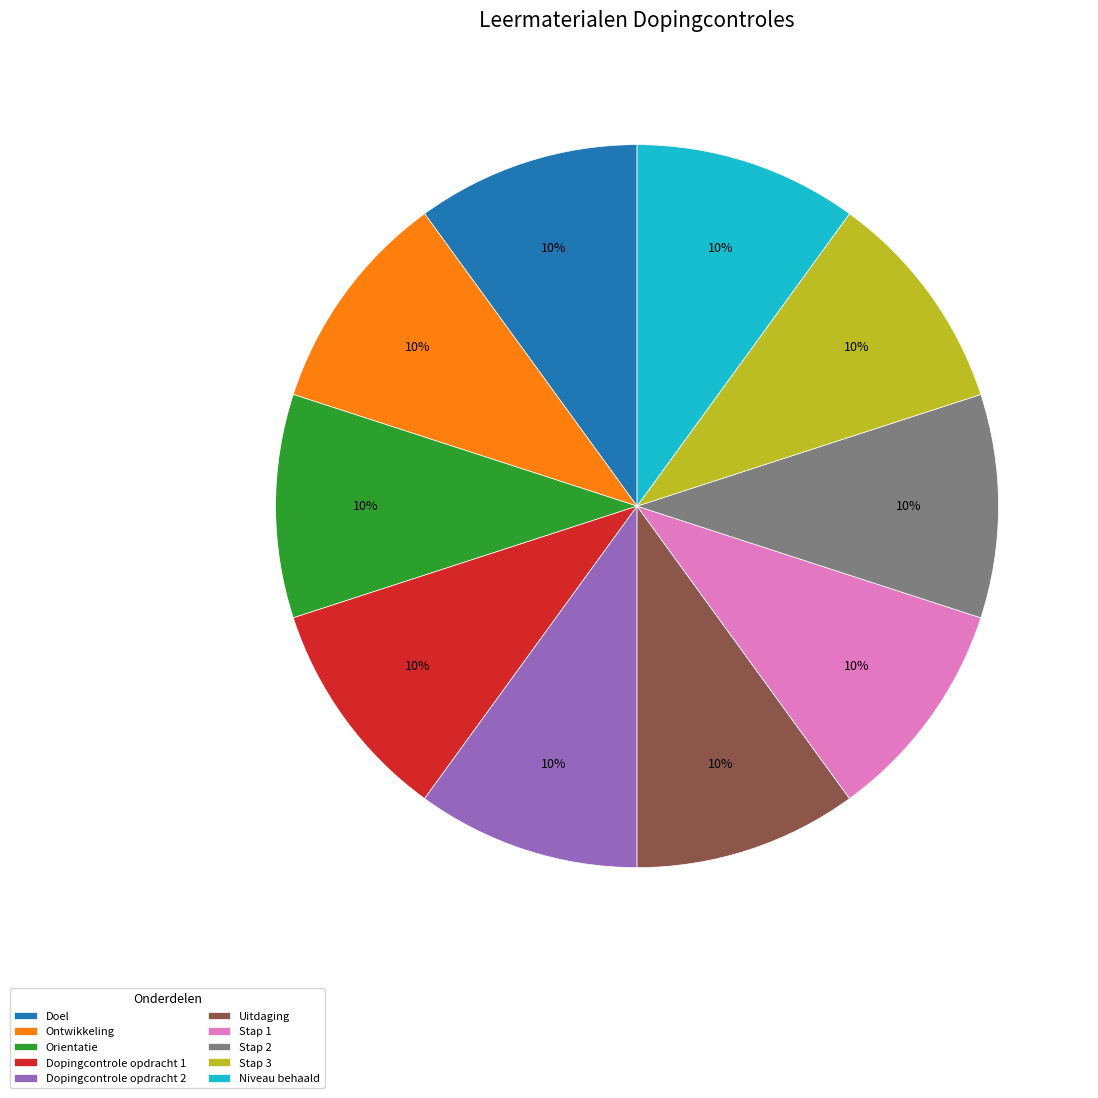

The Uitdaging slice represents 10% of the pie. True or false?

True